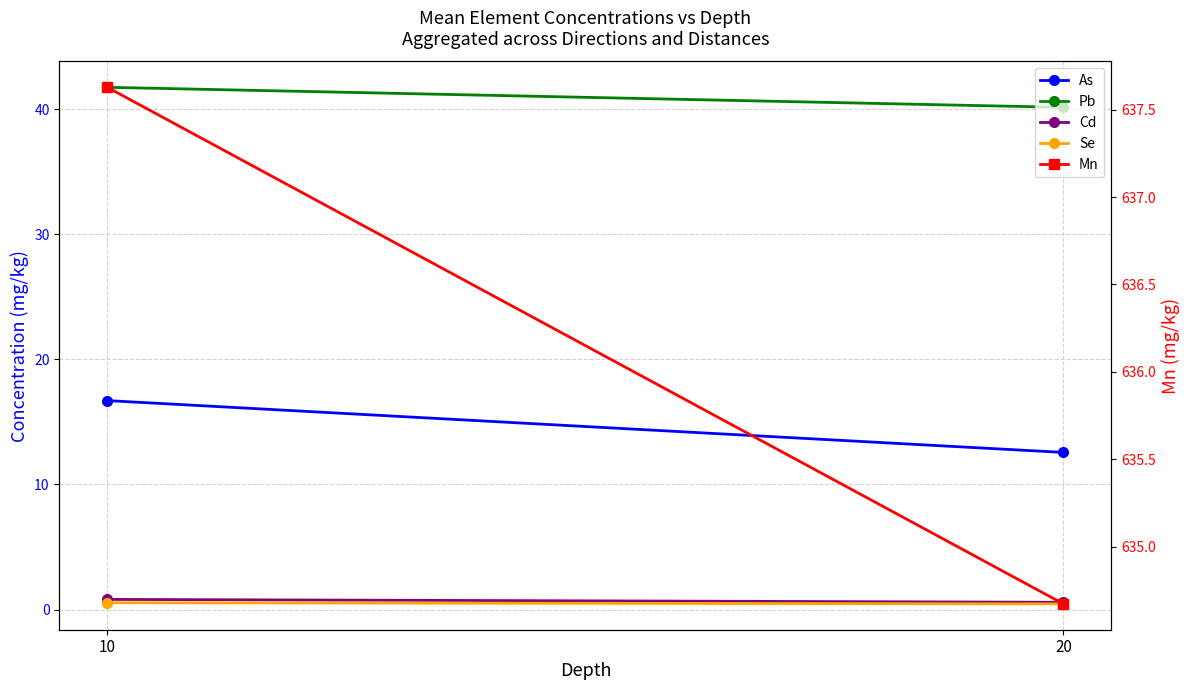

Reading left to right, extract all data points from this chart.

As: 10=16.7	20=12.6
Pb: 10=41.7	20=40.1
Cd: 10=0.8	20=0.6
Se: 10=0.5	20=0.5
Mn: 10=637.6	20=634.7